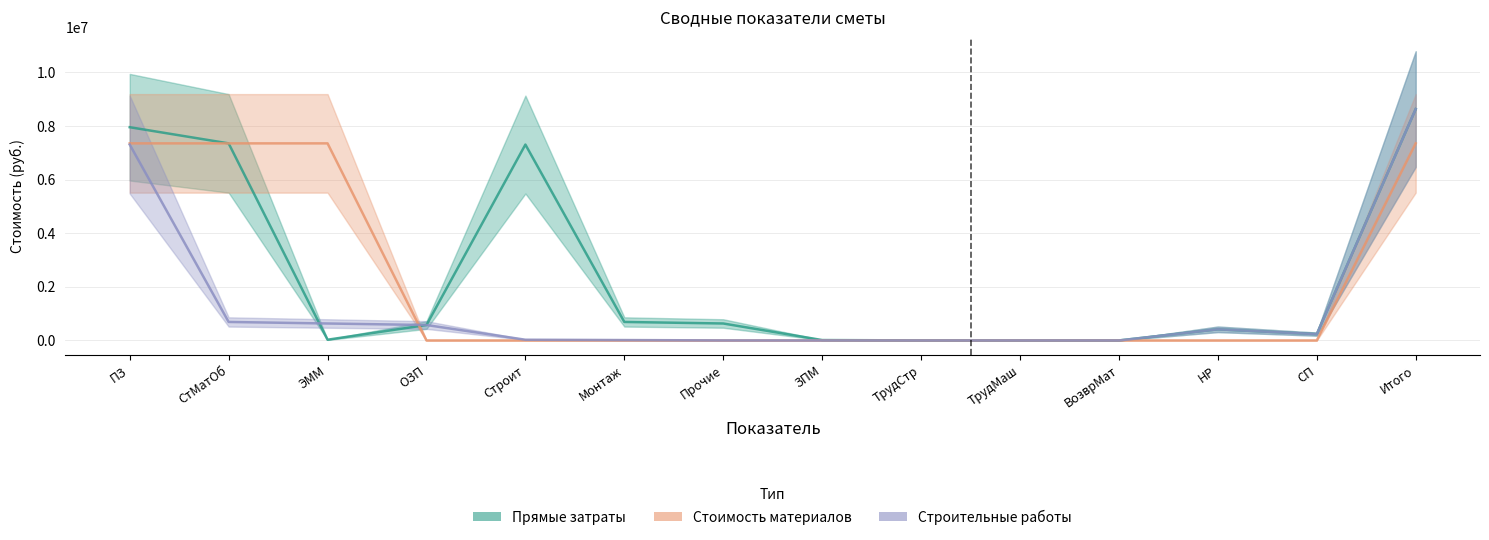

At how many categories does at least one series exceed 1193944?

5